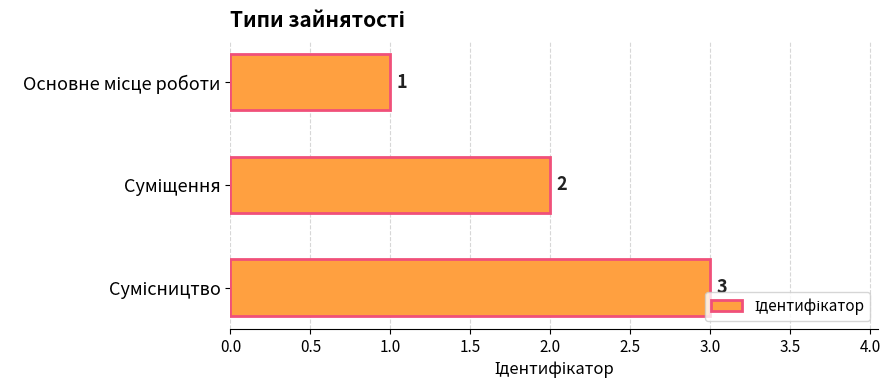

What is the value of the 3rd bar from the top?

3